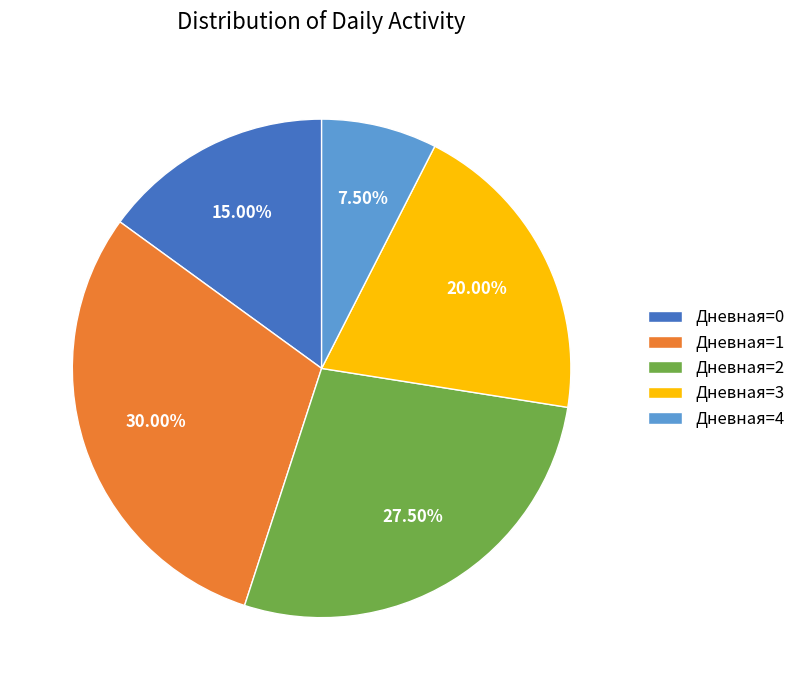

Is the sum of Дневная=2 and Дневная=0 greater than half?

No